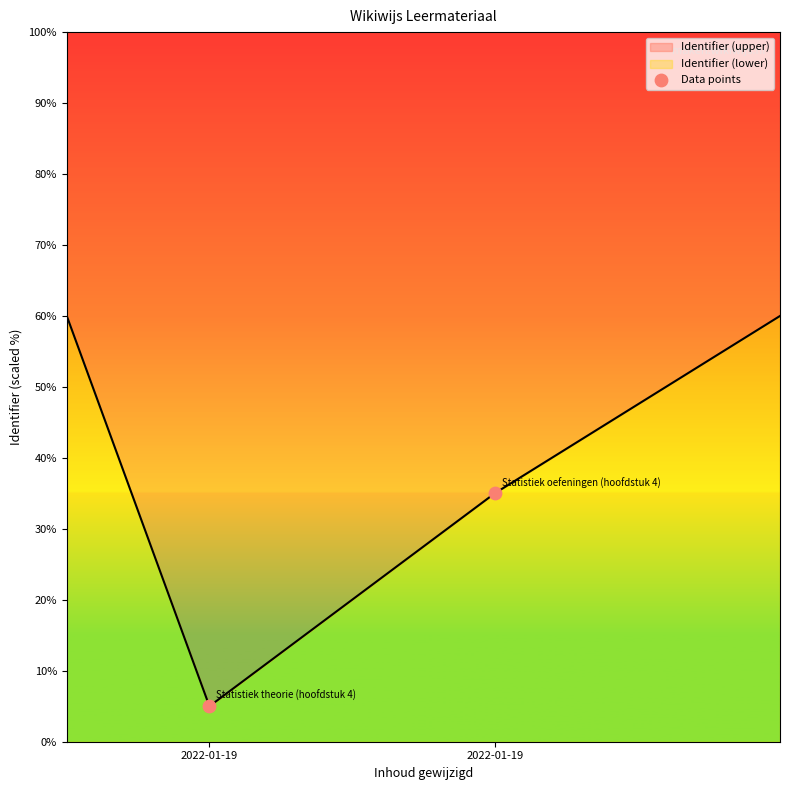

Between 2022-01-19 and 2022-01-19, which is larger?

2022-01-19